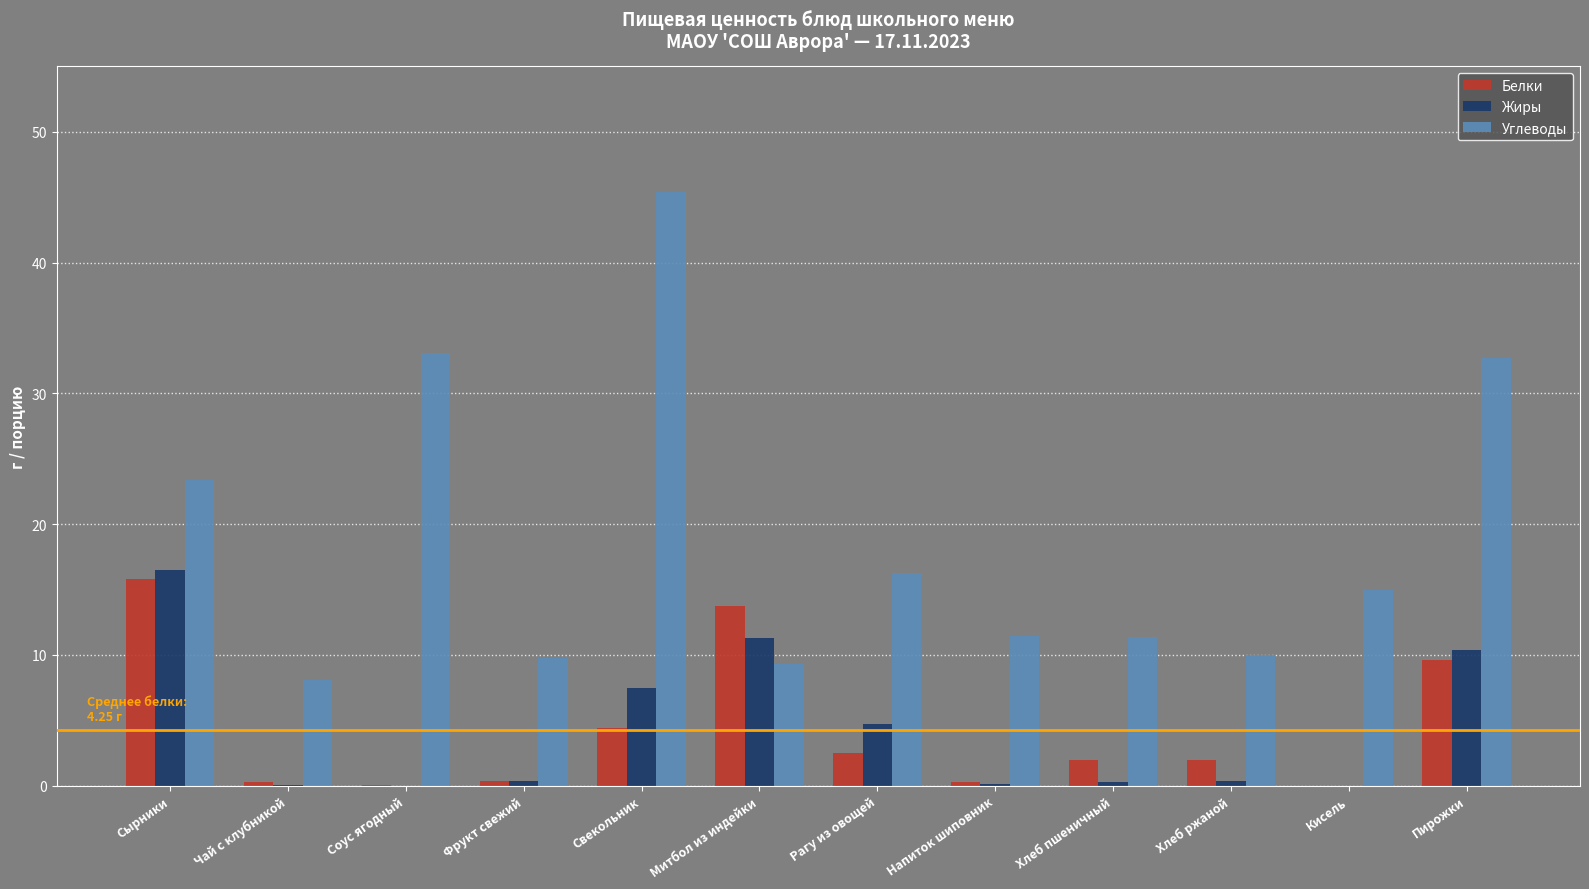

Is the value of Углеводы at Свекольник greater than the value of Белки at Пирожки?

Yes